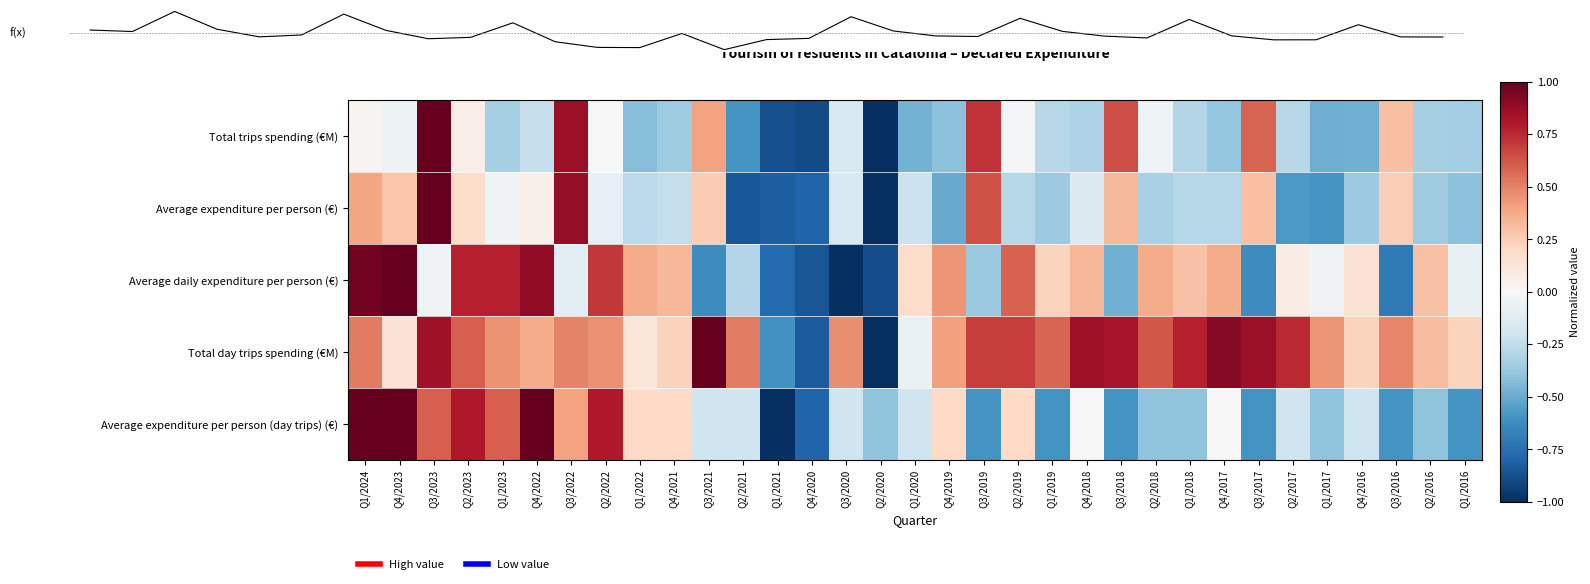

What is the spread (max minus min) of values at Q2/2023?

0.7